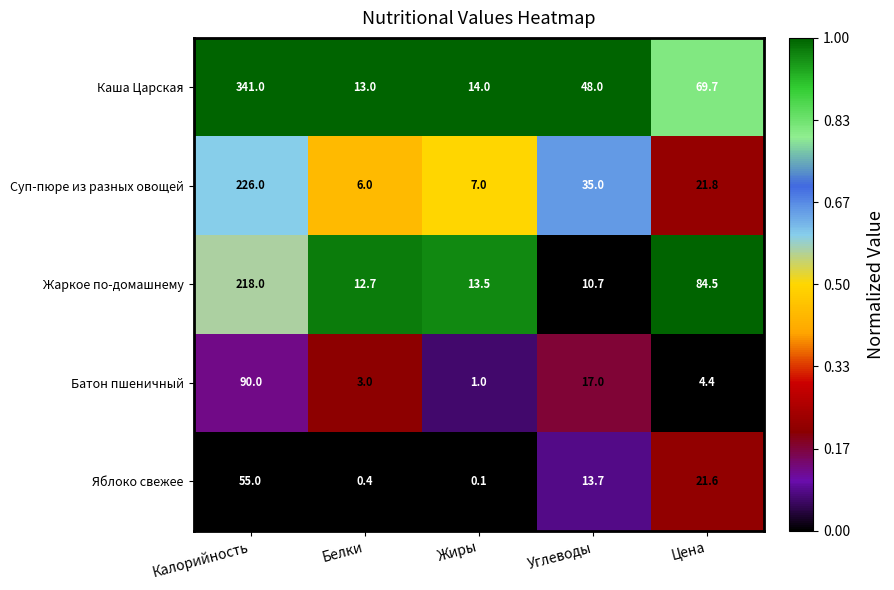

How many data points does each series have?

5